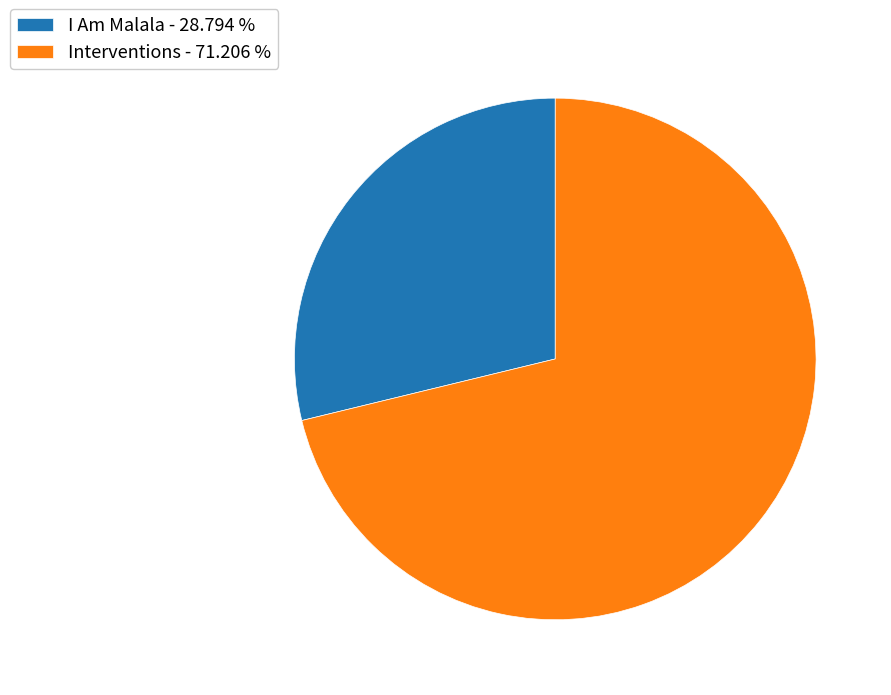

Count the number of slices in the pie.

2